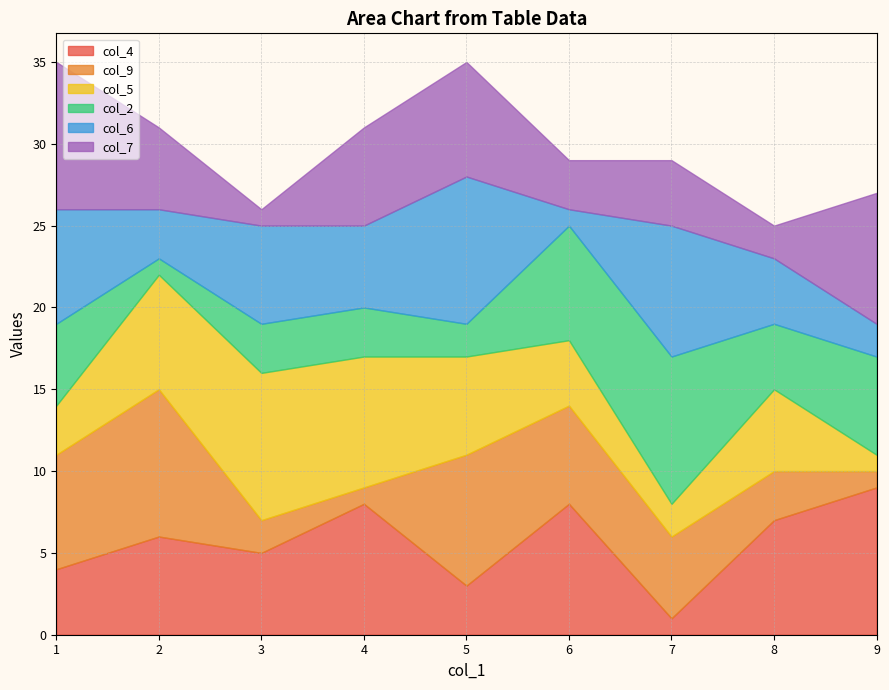

Is it true that col_9 equals 8 at 5?

True